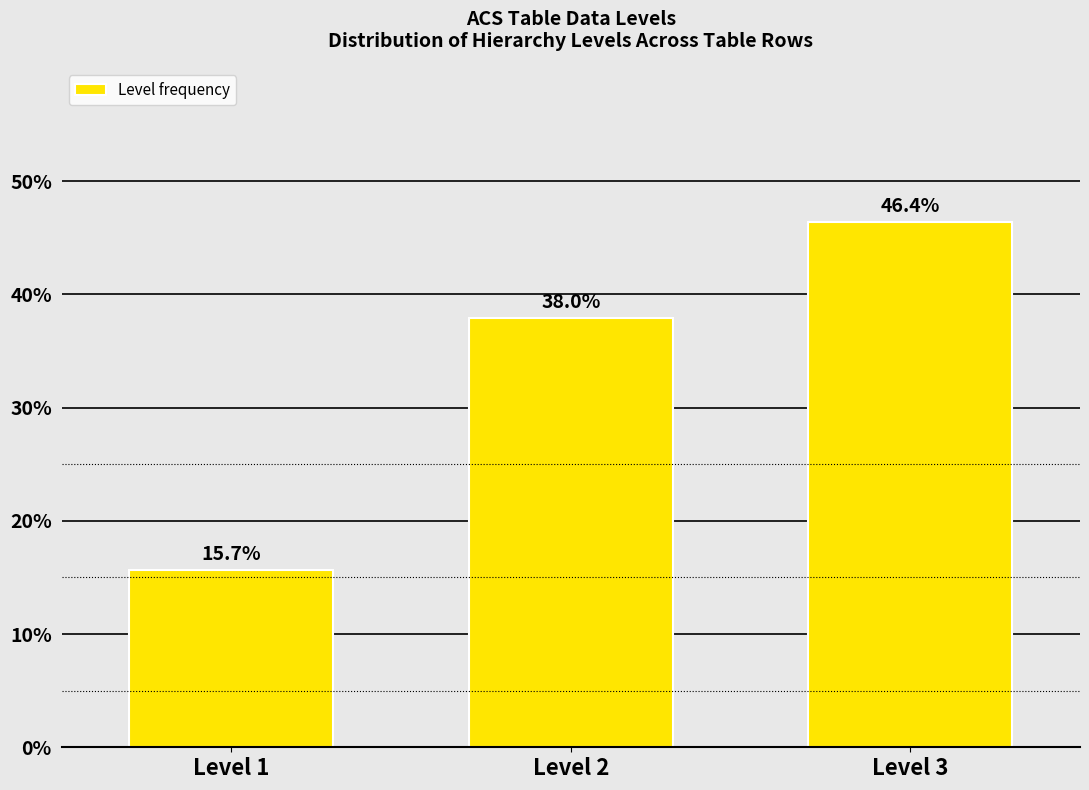

Reading left to right, transcribe all the data shown in this chart.

Level 1=15.7	Level 2=38.0	Level 3=46.4